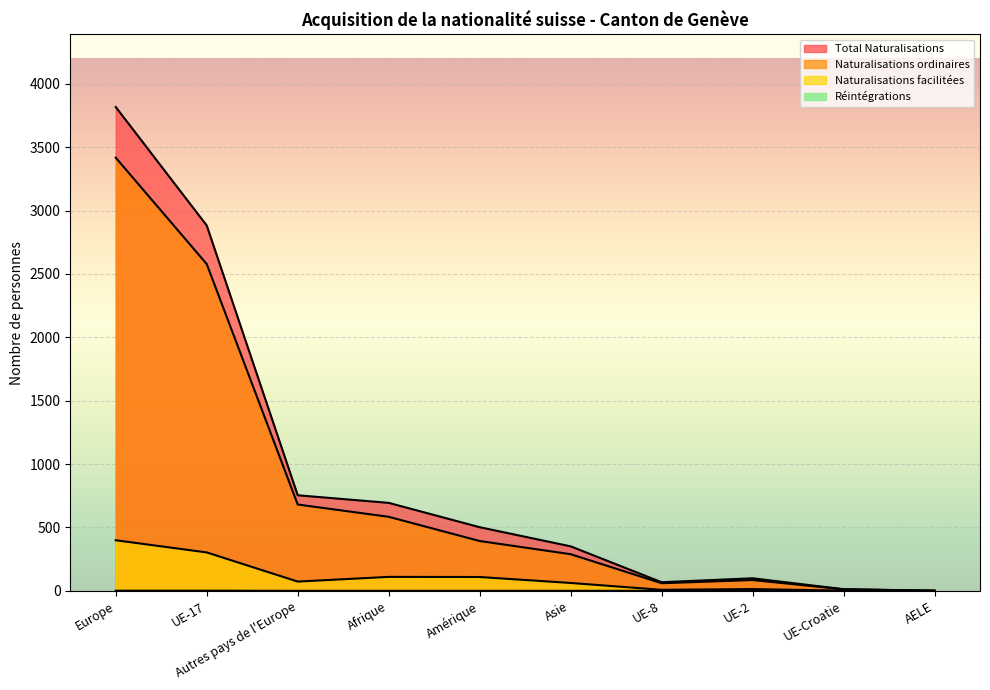

Between Europe and Amérique, which series saw the biggest shift?

Total Naturalisations